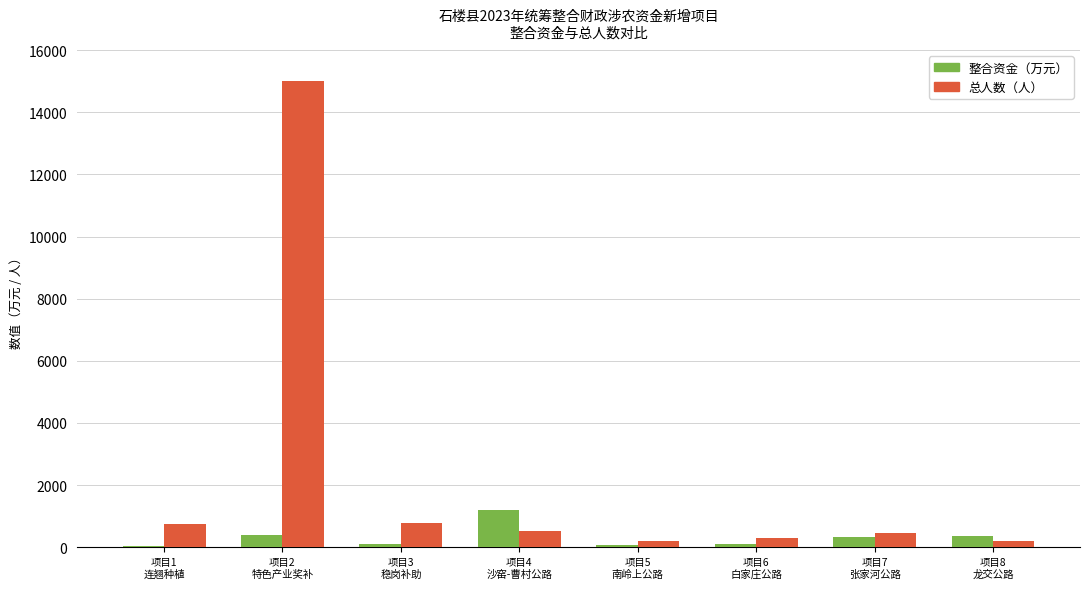

At which label does 整合资金（万元） first exceed 317?

项目2
特色产业奖补